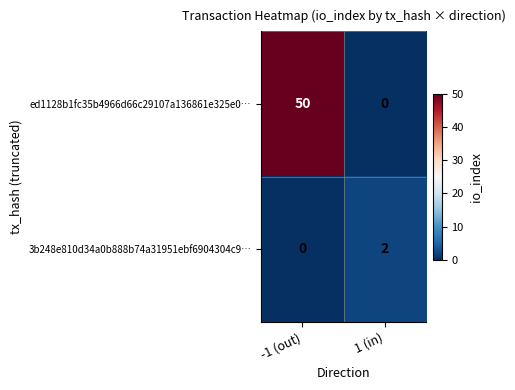

The value of 3b248e810d34a0b888b74a31951ebf6904304c9… at -1 (out) is 1. True or false?

False